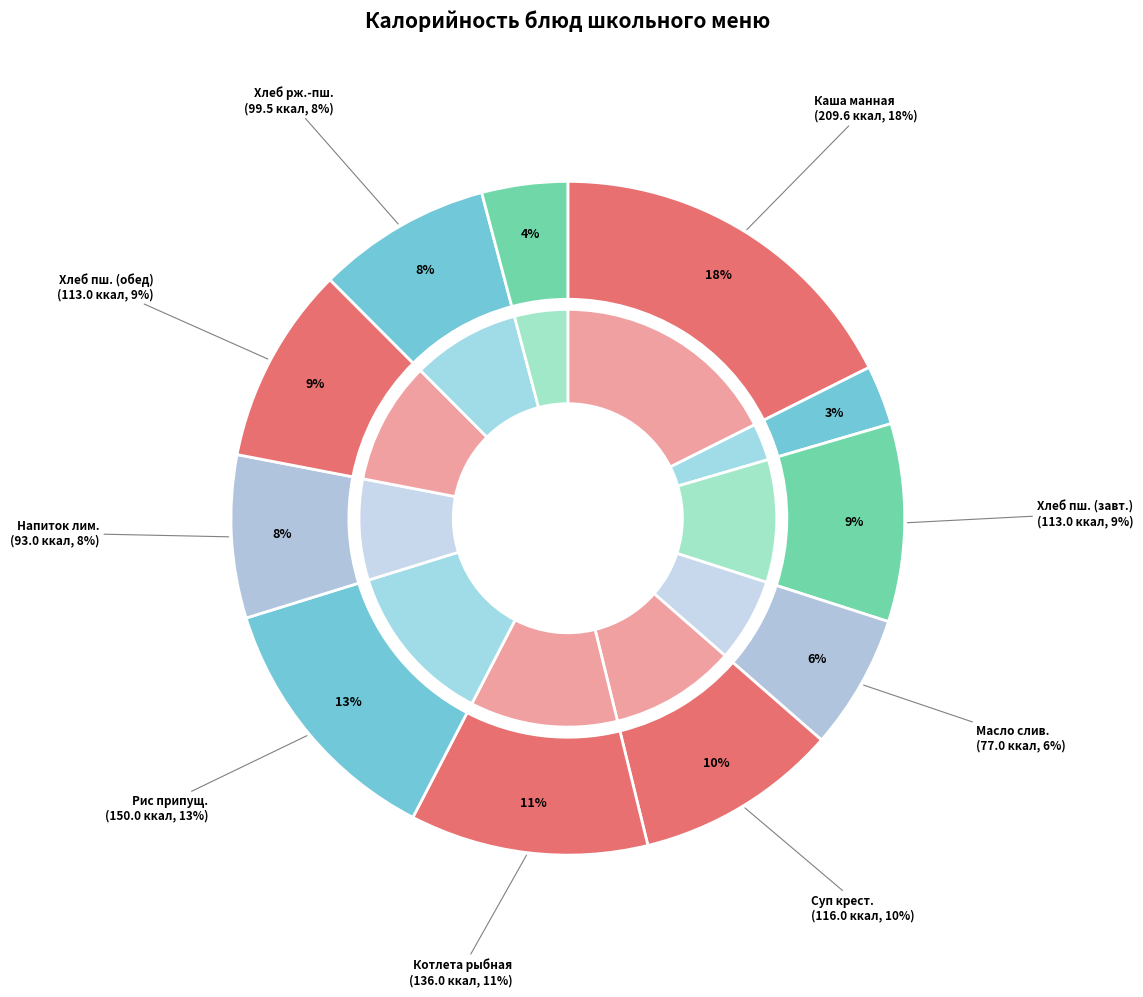

To the nearest percent, what percentage of the pie is Хлеб пшеничный (завтрак)?

9%